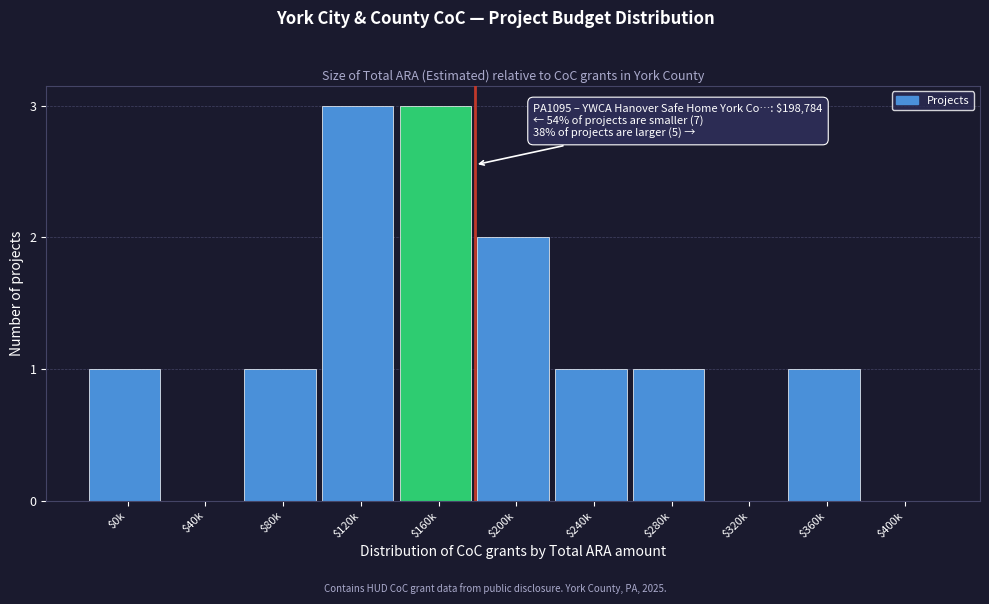

True or false: the data shows 2 at $80k.

False